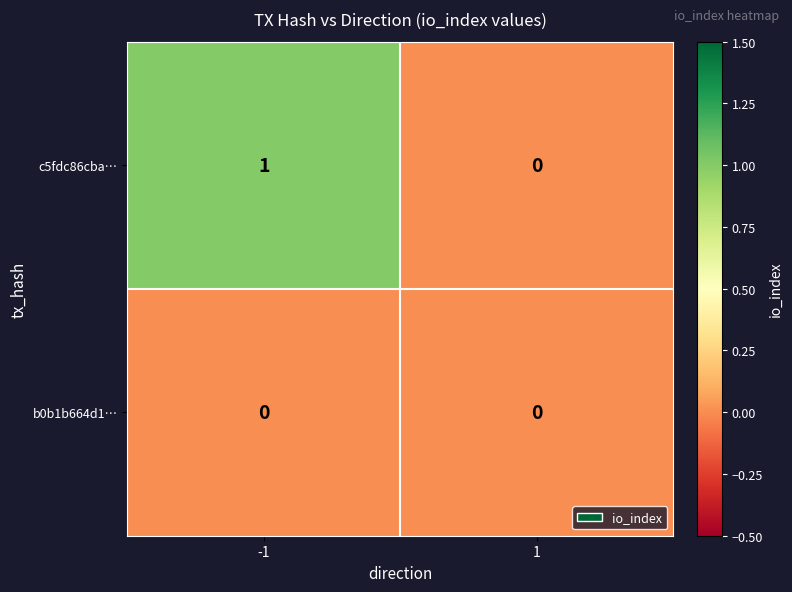

True or false: b0b1b664d1… has a value of 0 at -1.

True